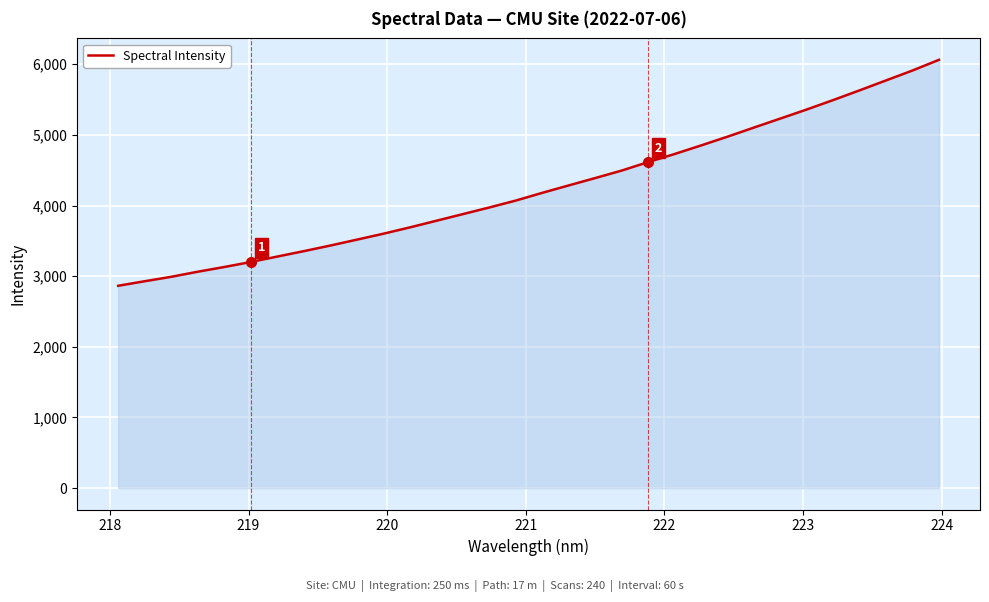

What is the maximum value shown in the chart?

6062.8